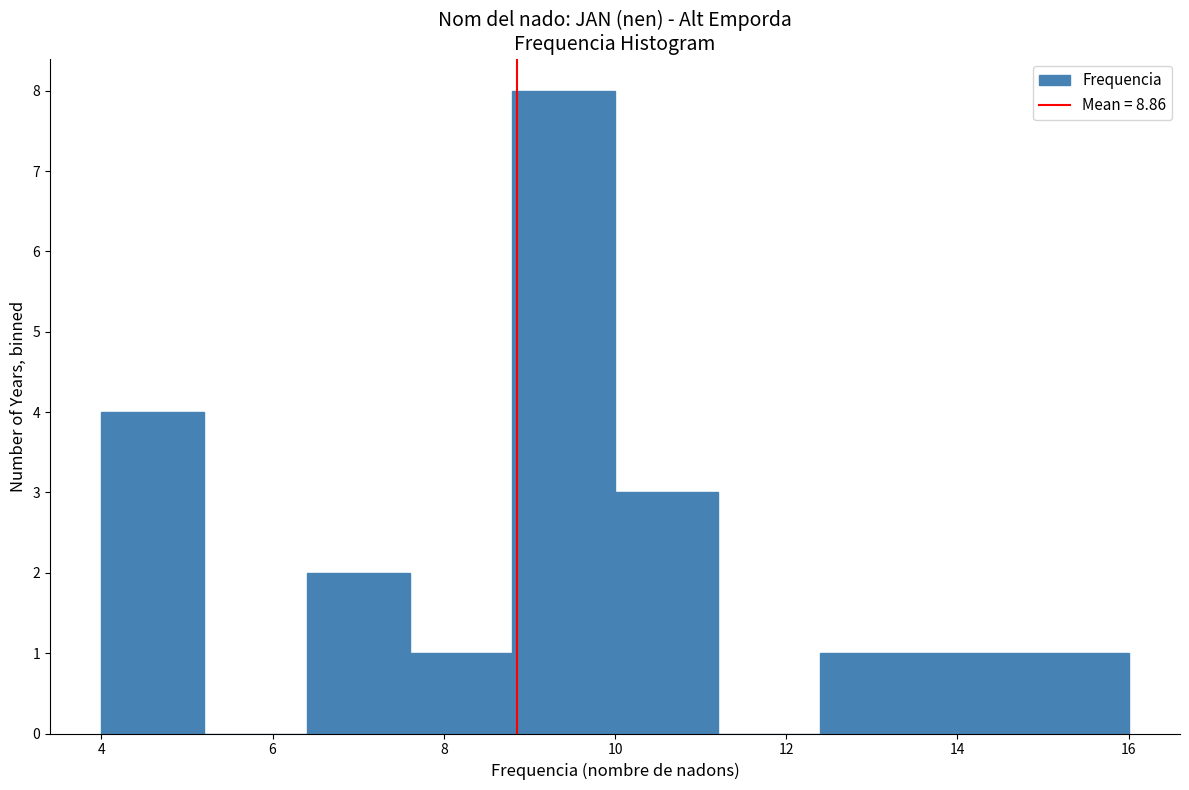

Reading left to right, list every bar in this chart as the range it spans on the x-axis followed by its height. The values are not printed on the chart, so give them approximately, as read against the axis.

4.0 to 5.2: 4
5.2 to 6.4: 0
6.4 to 7.6: 2
7.6 to 8.8: 1
8.8 to 10.0: 8
10.0 to 11.2: 3
11.2 to 12.4: 0
12.4 to 13.6: 1
13.6 to 14.8: 1
14.8 to 16.0: 1